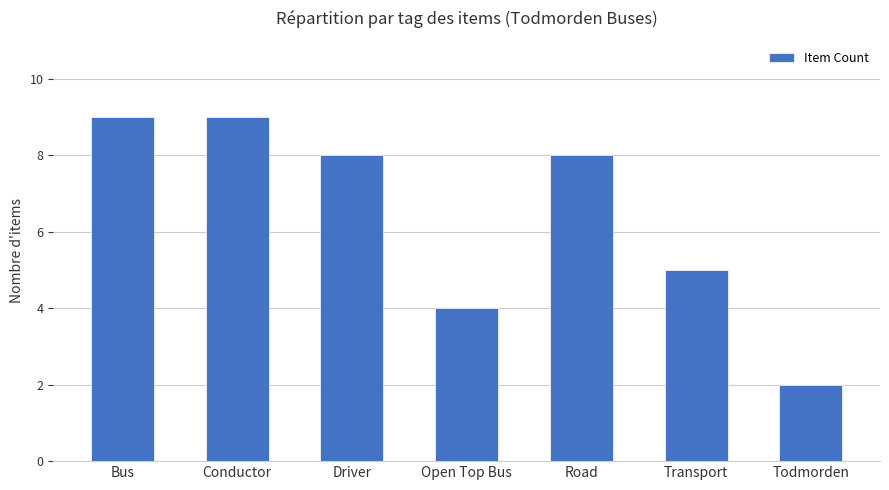

Are the bars grouped side by side (vs. stacked)?

No